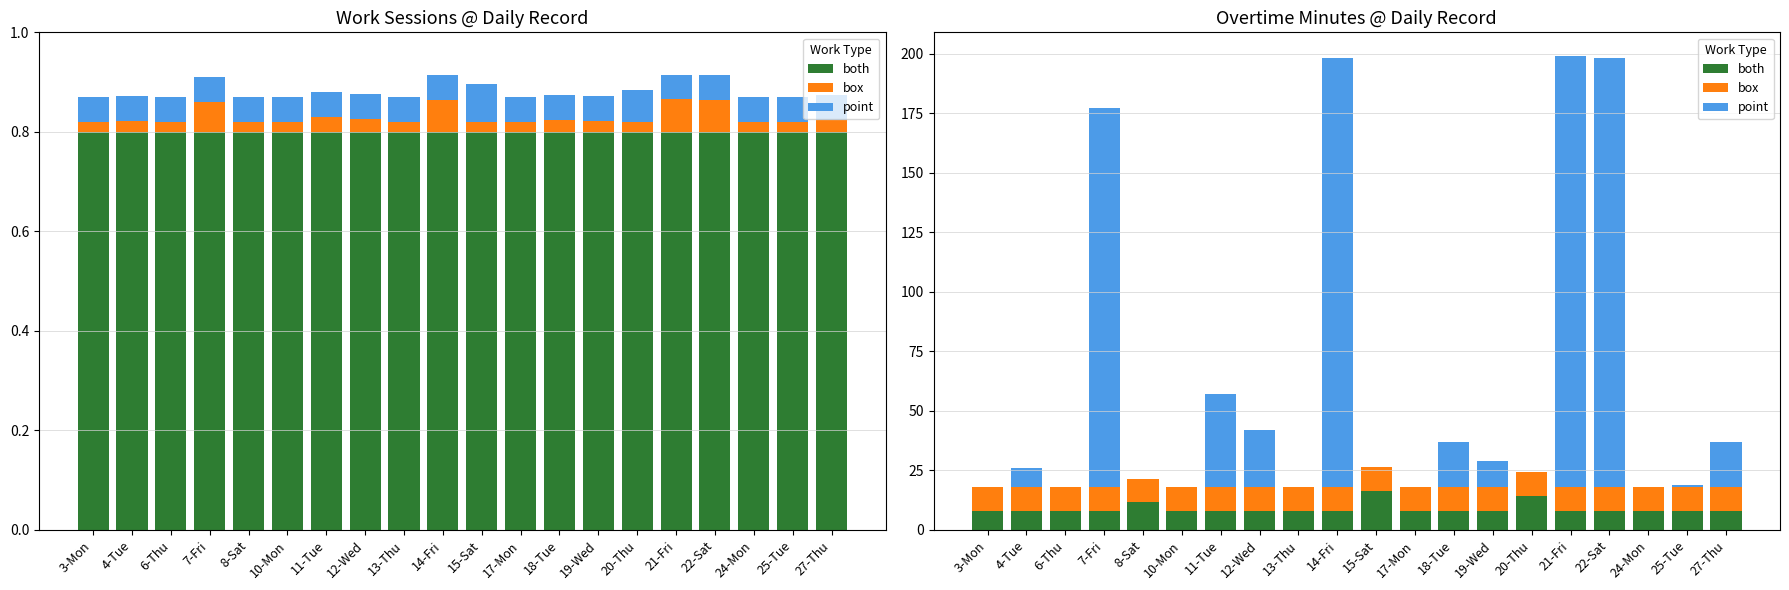

What is the label of the 16th bar from the right?

8-Sat